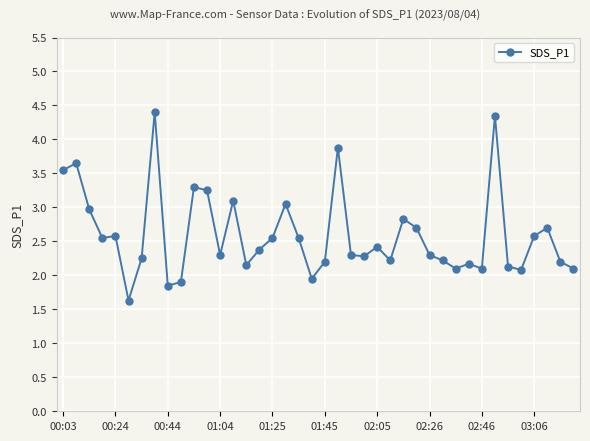

True or false: there are more than 2 points higher than both neighbors.

True